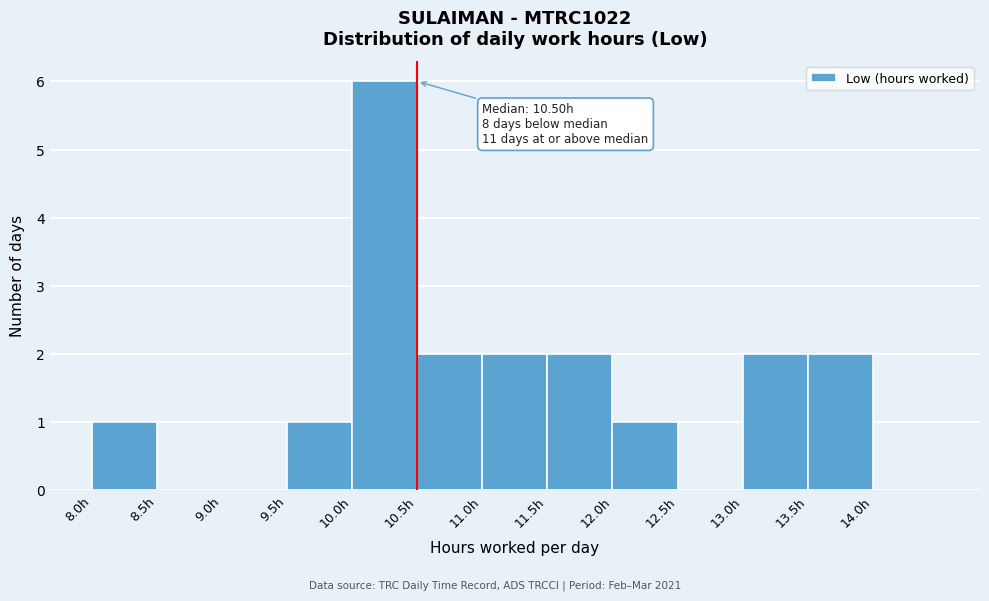

Over which range of the x-axis is the bar tallest?

10.0 to 10.5